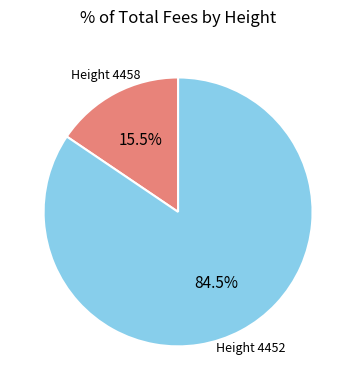

Is there a majority slice in this chart?

Yes